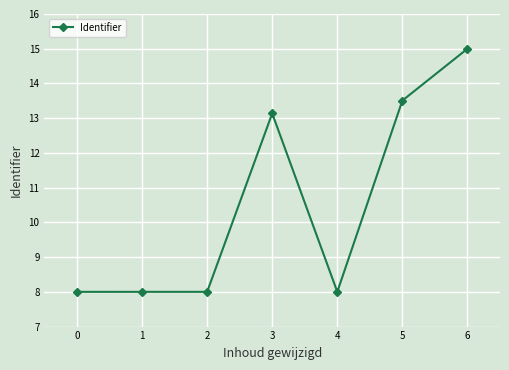

The value at 6 is 6.0. True or false?

False